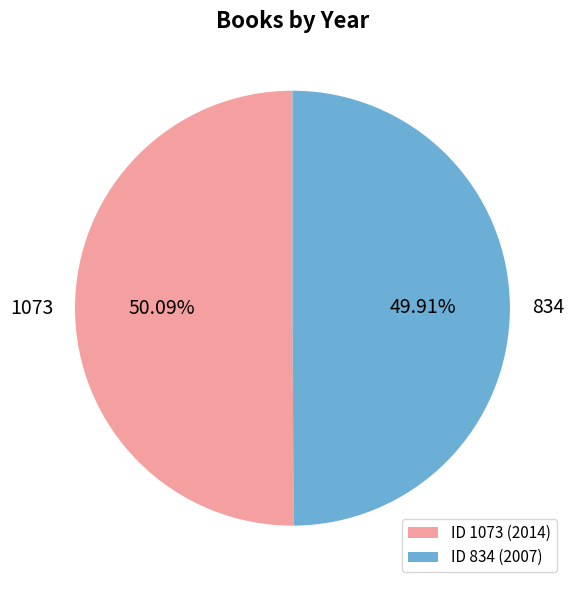

Does any single category account for the majority?

Yes